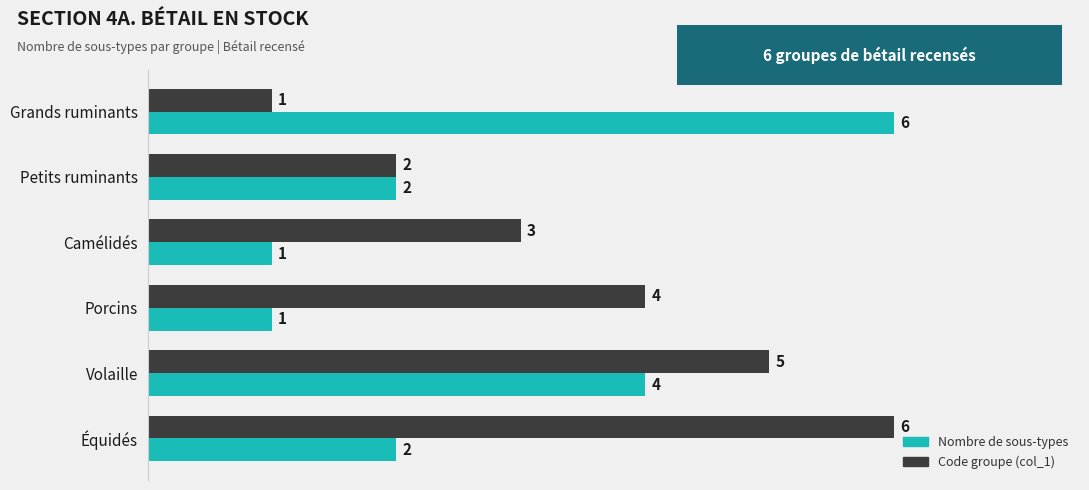

Rank the series by their average value, from highest to lowest.

Code groupe (col_1), Nombre de sous-types